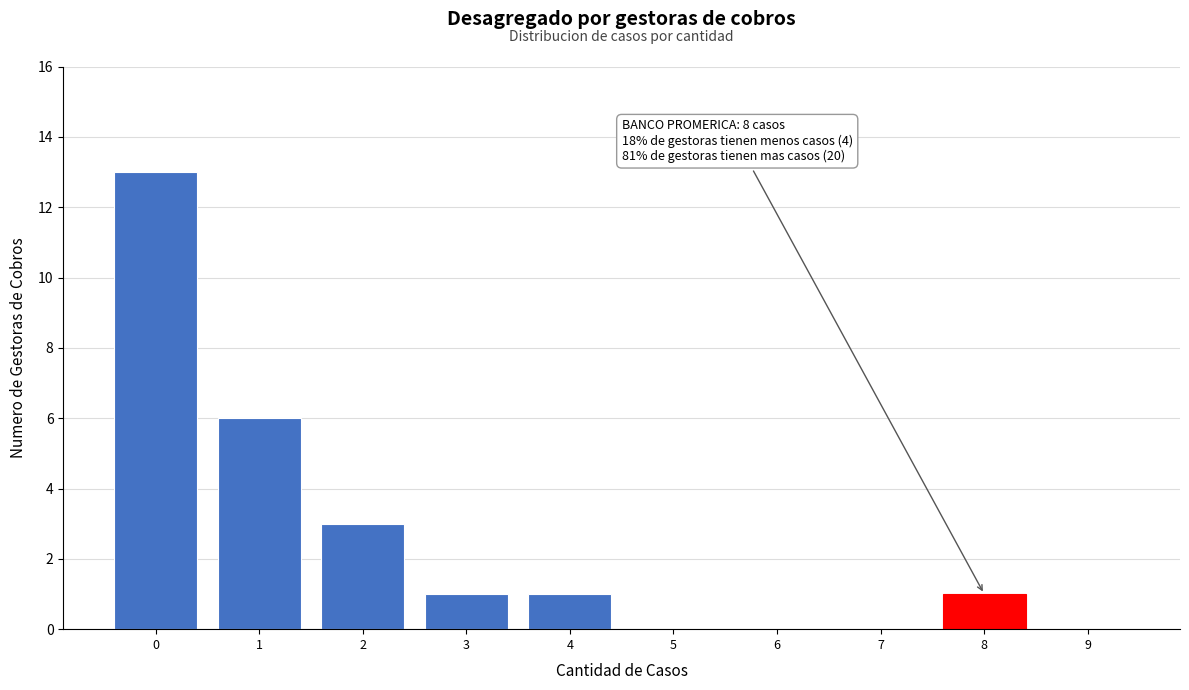

Reading left to right, what are all the values shown in this chart?

0=13	1=6	2=3	3=1	4=1	5=0	6=0	7=0	8=1	9=0